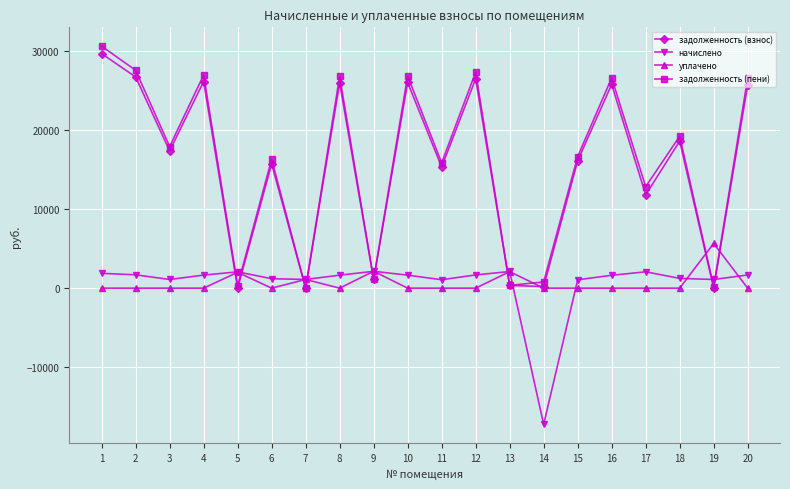

How many values in the задолженность (пени) series are below 17923?

10